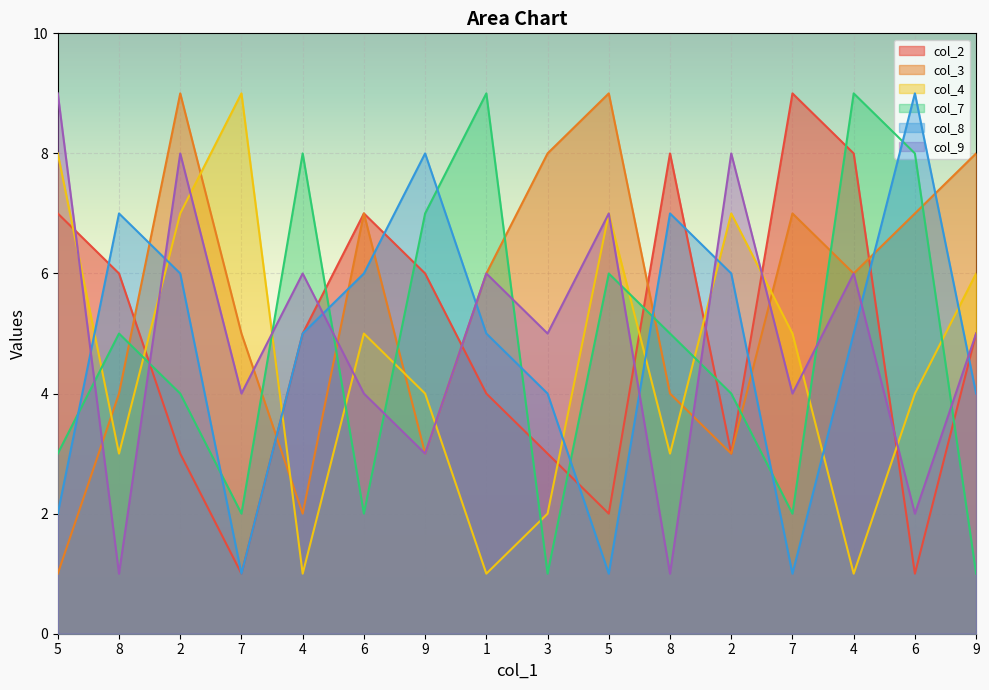

What is the highest value of the col_9 series?

9